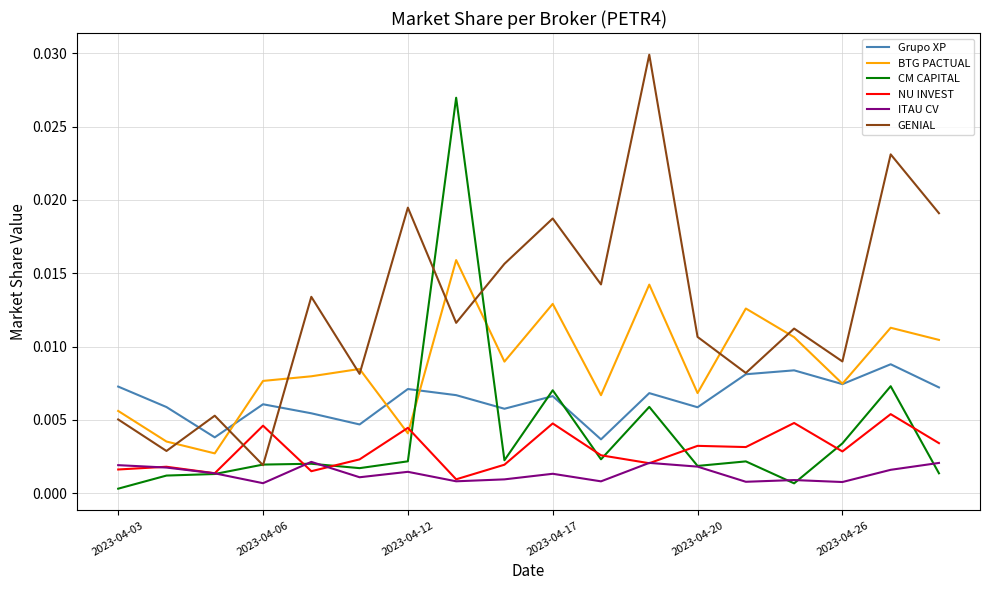

Which series has the largest total across all categories?

GENIAL